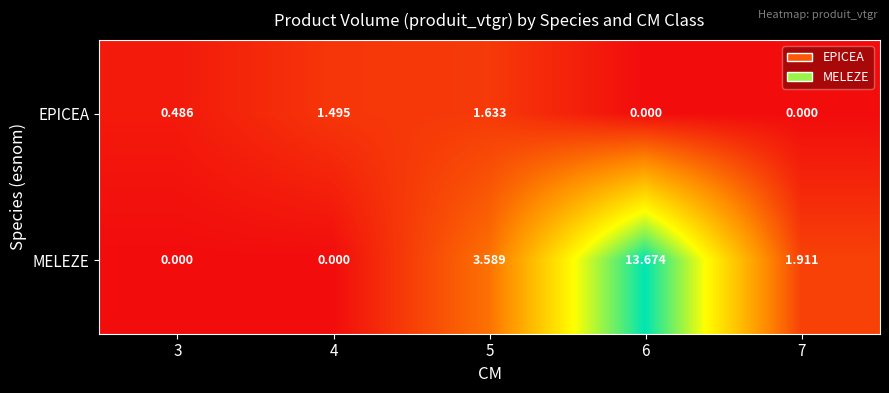

Is the value of EPICEA at 5 greater than the value of MELEZE at 4?

Yes